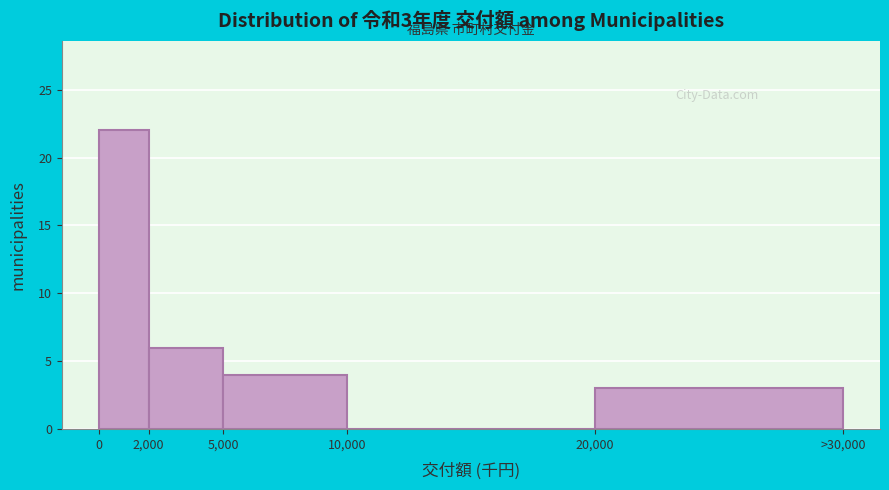

Reading left to right, what are all the values shown in this chart?

0=22	2,000=6	5,000=4	10,000=0	20,000=3